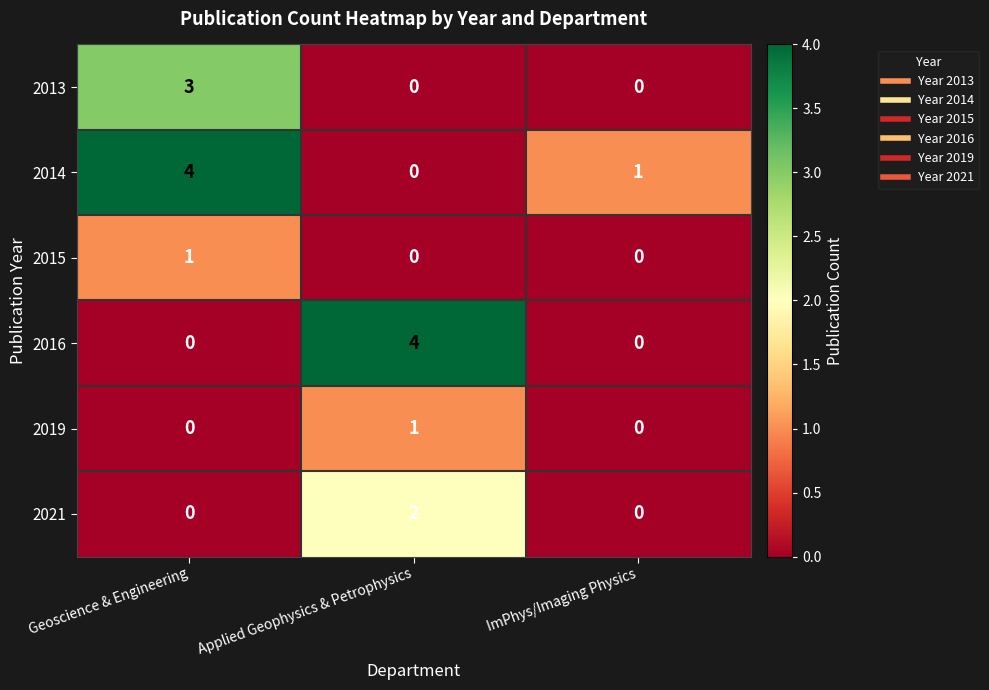

True or false: 2021 has a value of 0 at ImPhys/Imaging Physics.

True